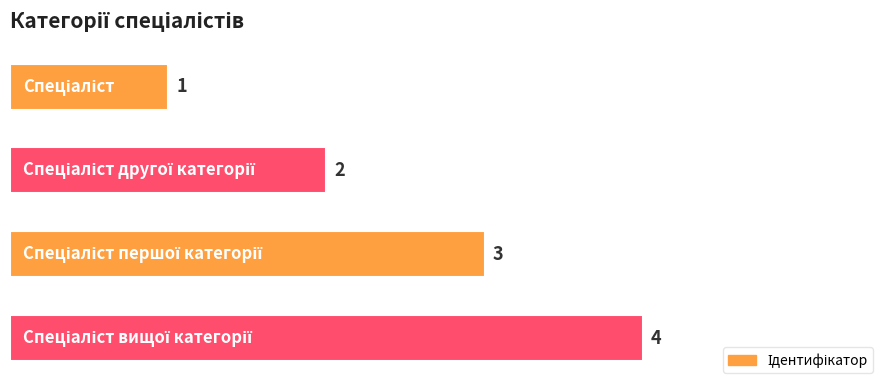

What is the difference between the maximum and second lowest values?

2